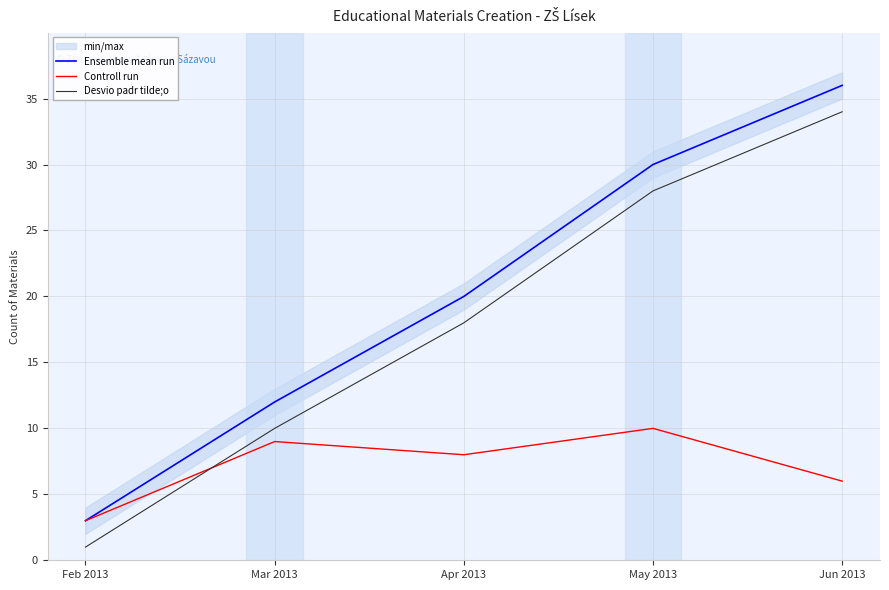

What is the difference between the Controll run values at Feb 2013 and Jun 2013?

3